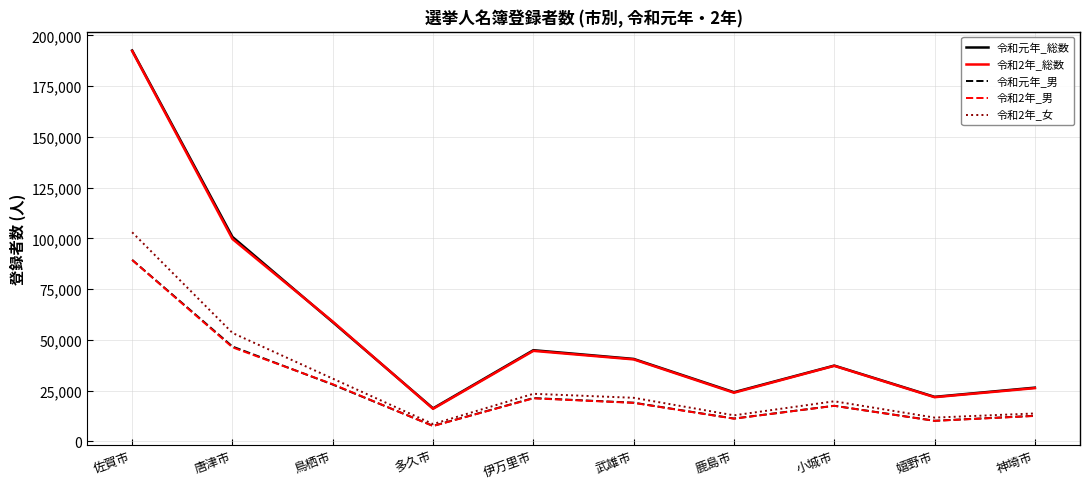

What is the difference between the second highest and second lowest values in the 令和2年_男 series?

36237